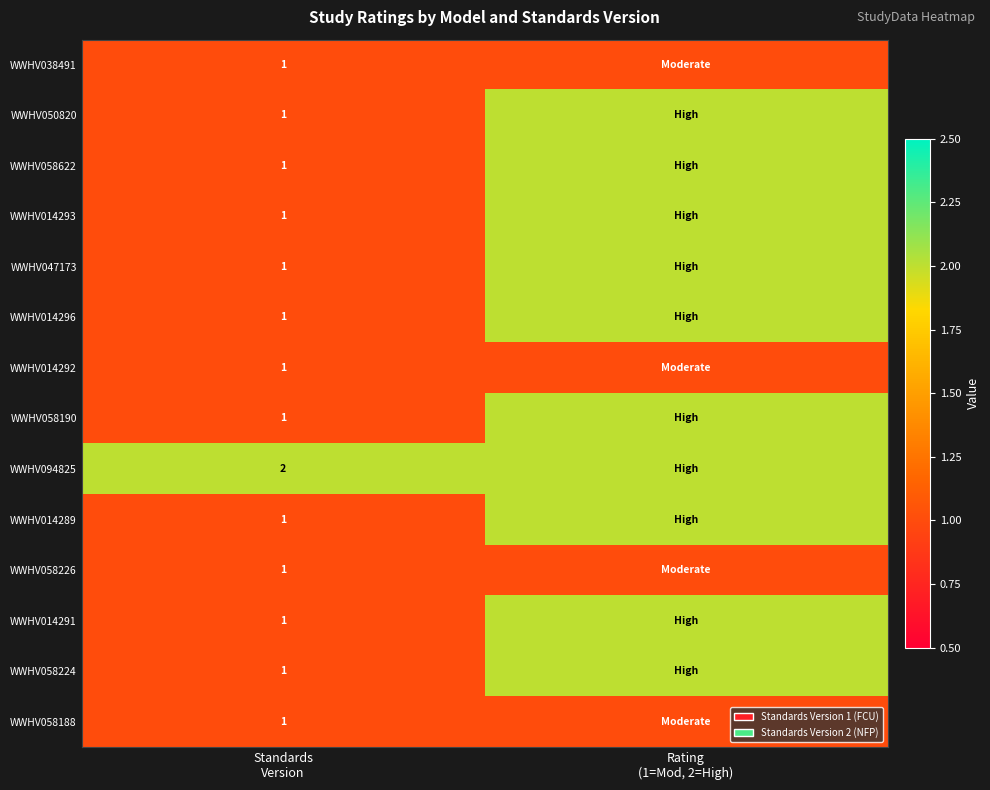

The WWHV014291 series shows 3 at Rating (1=Mod, 2=High). True or false?

False